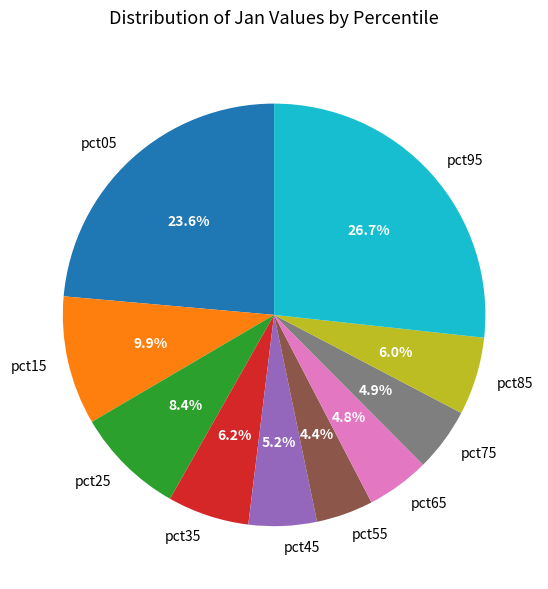

How many slices are in this pie chart?

10